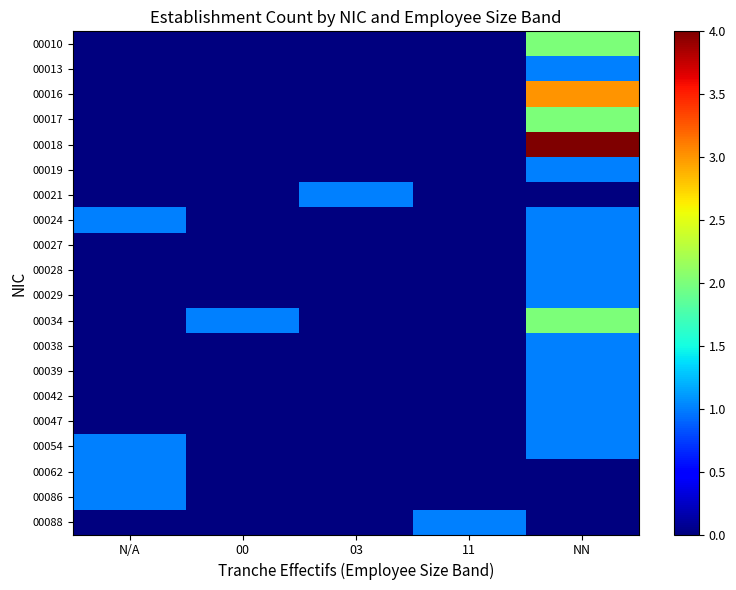

Reading right to left, extract all data points from this chart.

00010: NN=2	11=0	03=0	00=0	N/A=0
00013: NN=1	11=0	03=0	00=0	N/A=0
00016: NN=3	11=0	03=0	00=0	N/A=0
00017: NN=2	11=0	03=0	00=0	N/A=0
00018: NN=4	11=0	03=0	00=0	N/A=0
00019: NN=1	11=0	03=0	00=0	N/A=0
00021: NN=0	11=0	03=1	00=0	N/A=0
00024: NN=1	11=0	03=0	00=0	N/A=1
00027: NN=1	11=0	03=0	00=0	N/A=0
00028: NN=1	11=0	03=0	00=0	N/A=0
00029: NN=1	11=0	03=0	00=0	N/A=0
00034: NN=2	11=0	03=0	00=1	N/A=0
00038: NN=1	11=0	03=0	00=0	N/A=0
00039: NN=1	11=0	03=0	00=0	N/A=0
00042: NN=1	11=0	03=0	00=0	N/A=0
00047: NN=1	11=0	03=0	00=0	N/A=0
00054: NN=1	11=0	03=0	00=0	N/A=1
00062: NN=0	11=0	03=0	00=0	N/A=1
00086: NN=0	11=0	03=0	00=0	N/A=1
00088: NN=0	11=1	03=0	00=0	N/A=0